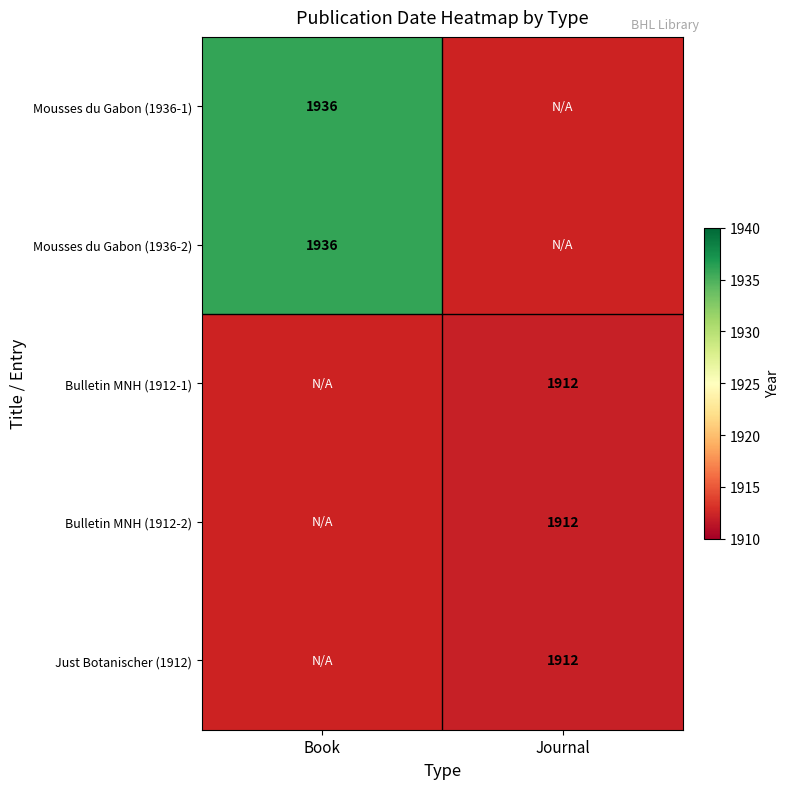

True or false: Bulletin MNH (1912-2) has a value of 1241.8 at Journal.

False